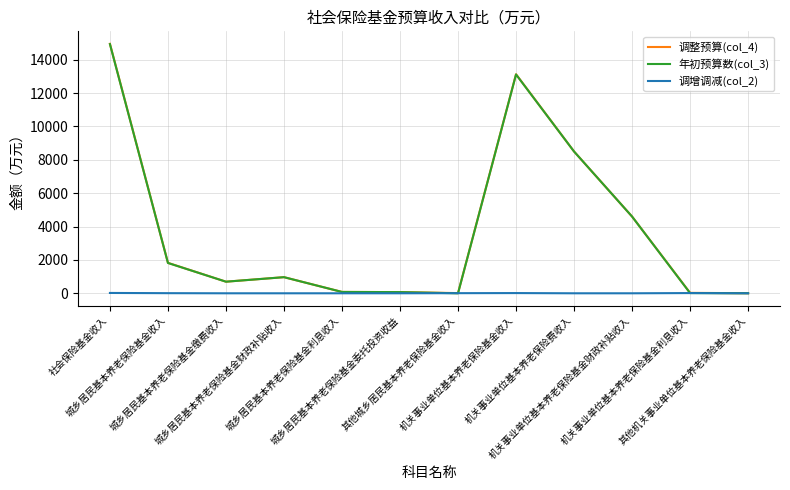

What is the sum of all 调整预算(col_4) values?

44850